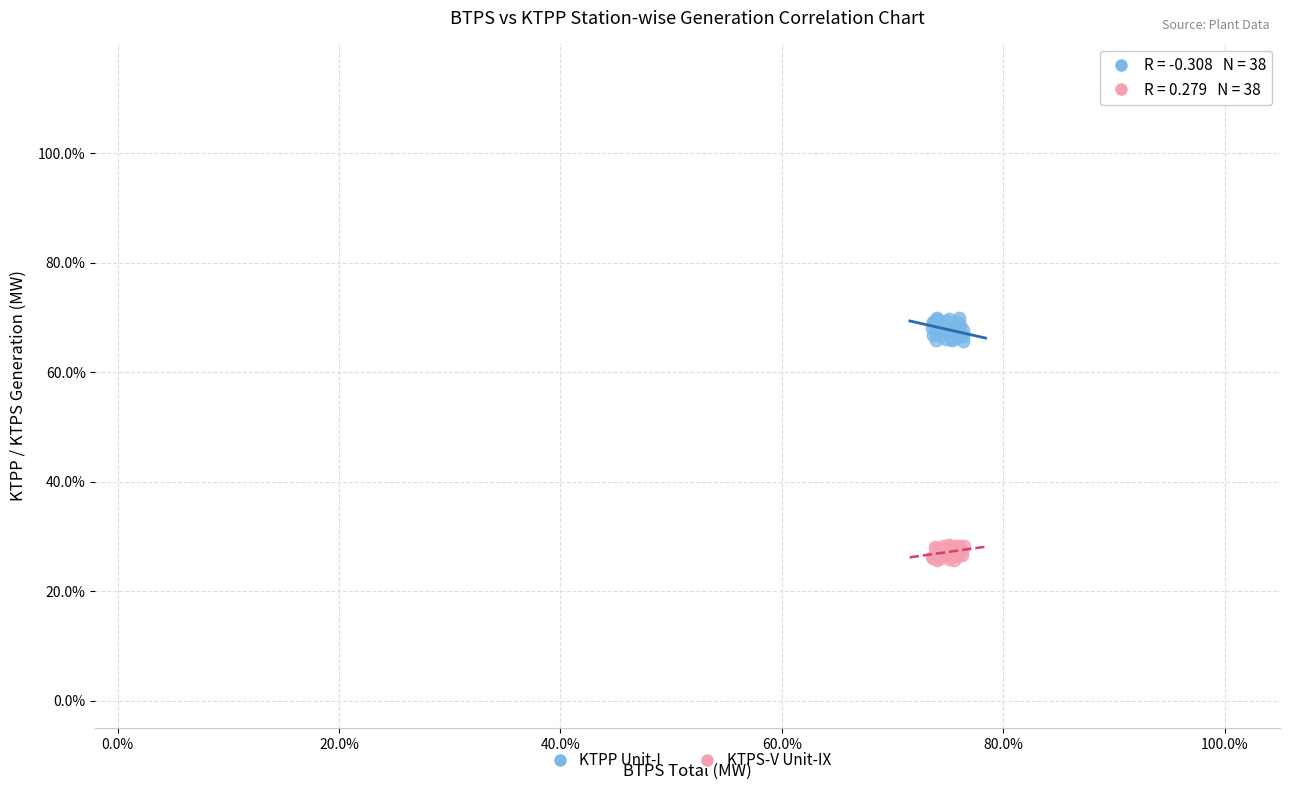

Which series reaches the maximum Y coordinate?

KTPP Unit-I